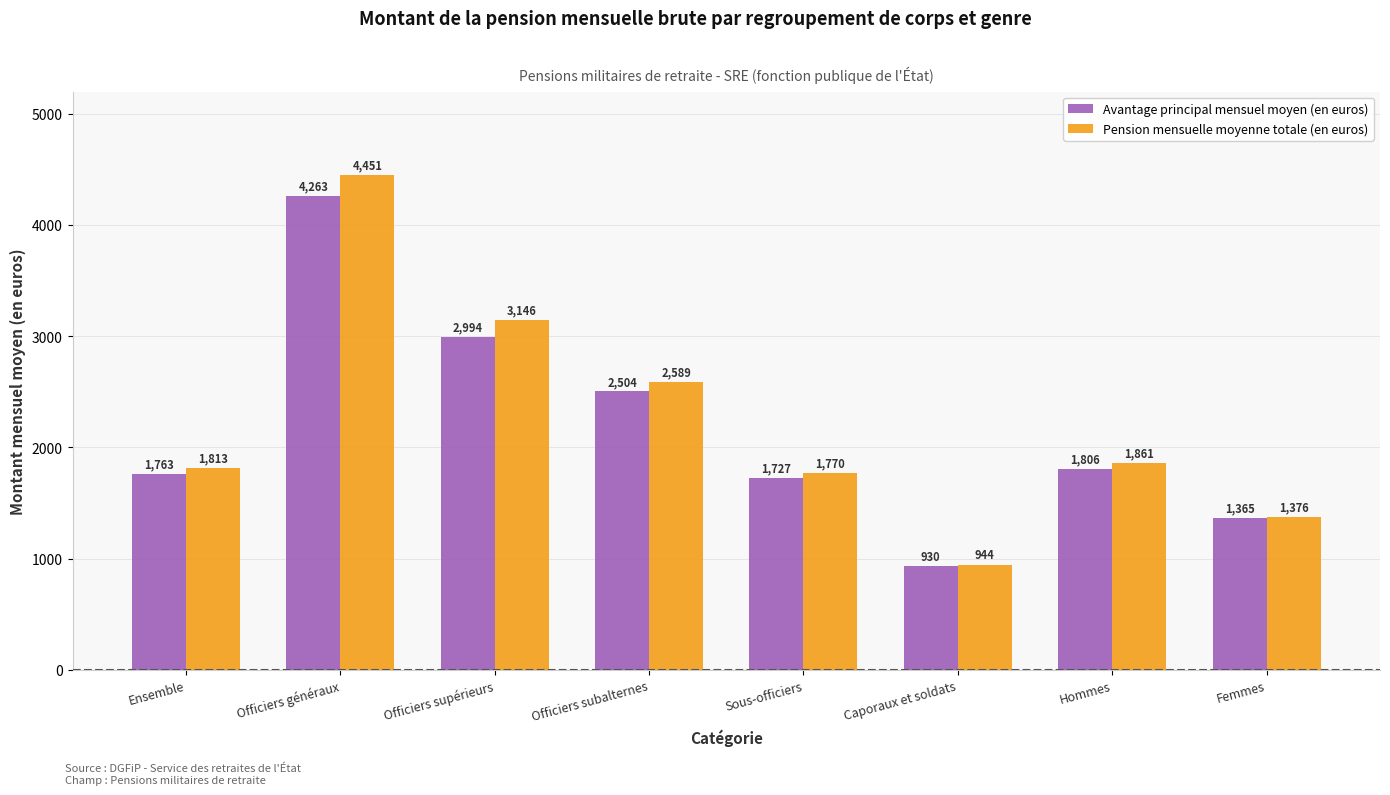

Where does the Pension mensuelle moyenne totale (en euros) series first go above 1861?

Officiers généraux